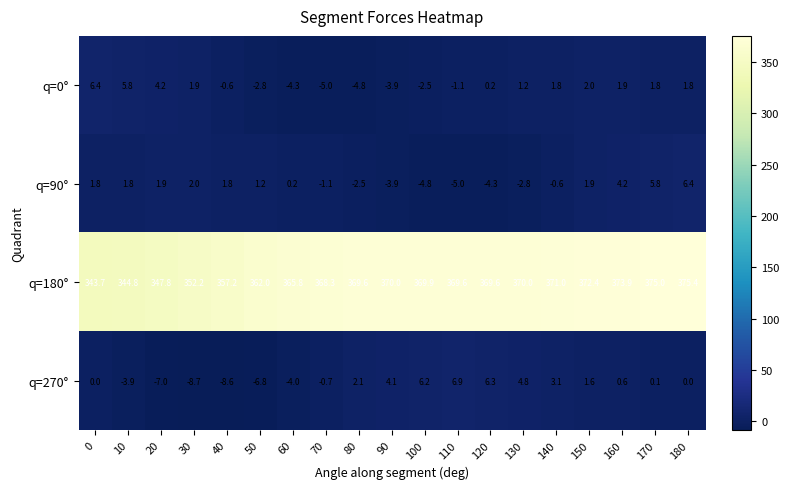

What value does the q=90° series have at 120?

-4.3